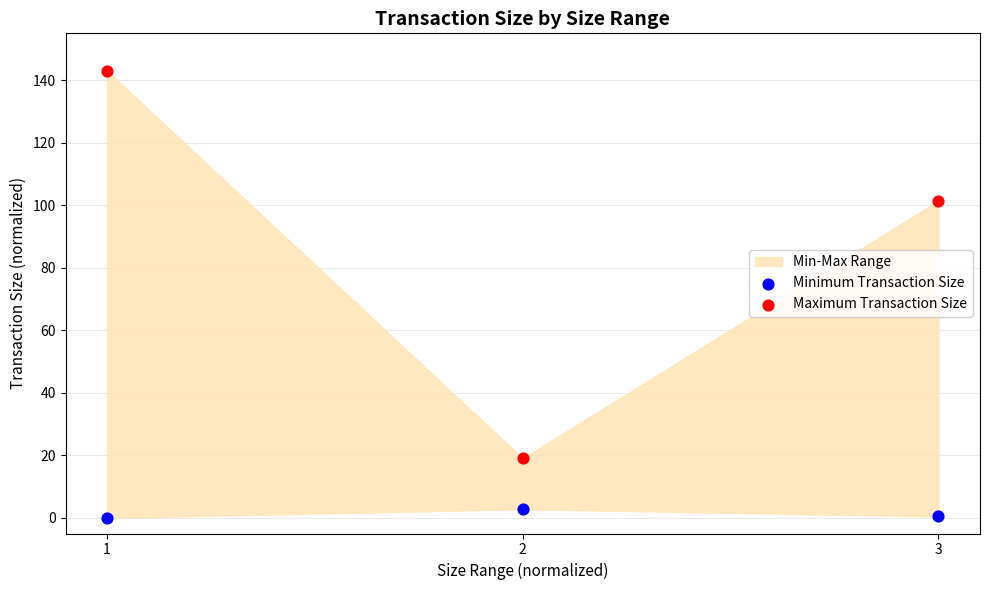

In the Maximum Transaction Size series, what Y value is closest to 81?

101.4